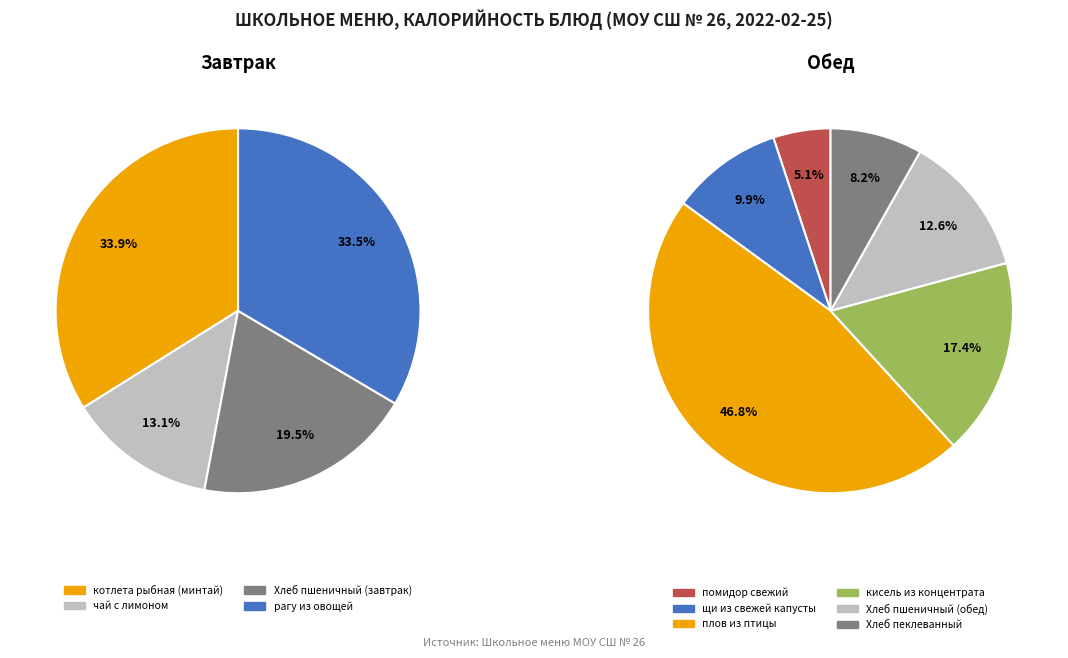

Which category has the smallest portion of the pie?

помидор свежий